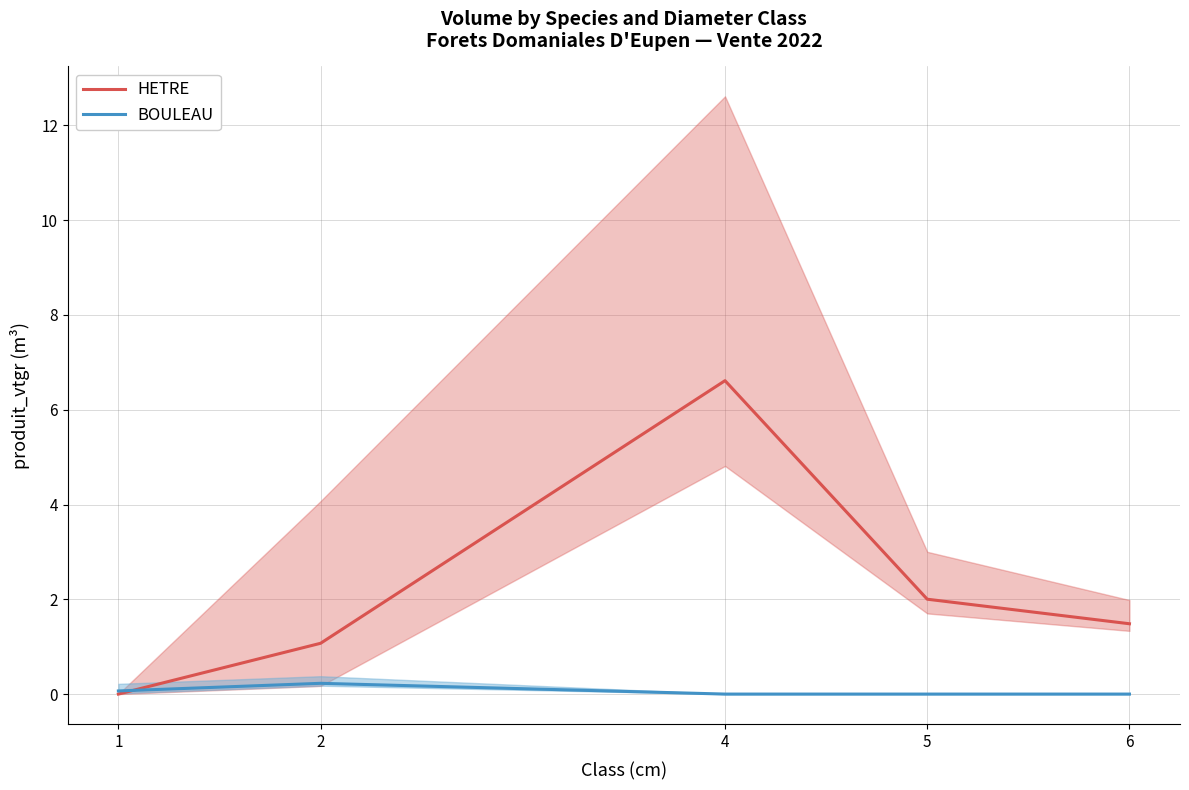

True or false: HETRE and BOULEAU intersect in this chart.

True